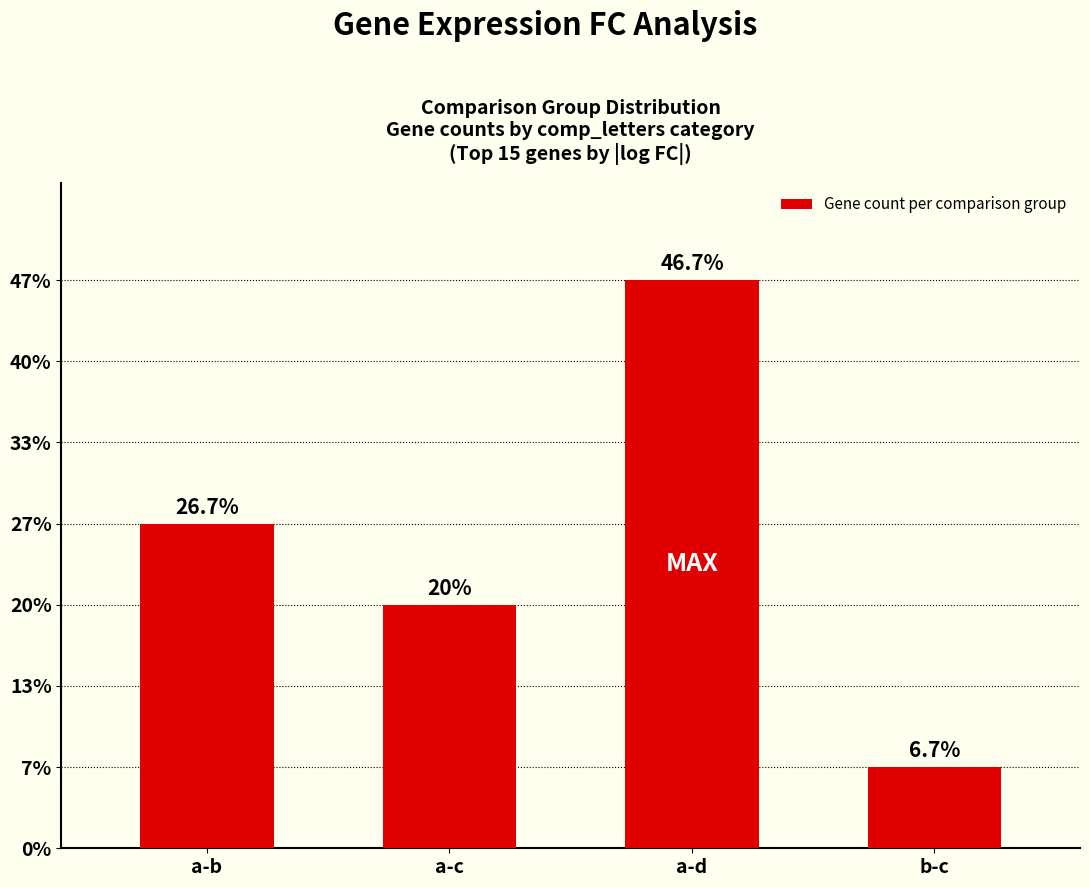

Reading right to left, extract all data points from this chart.

1	7	3	4